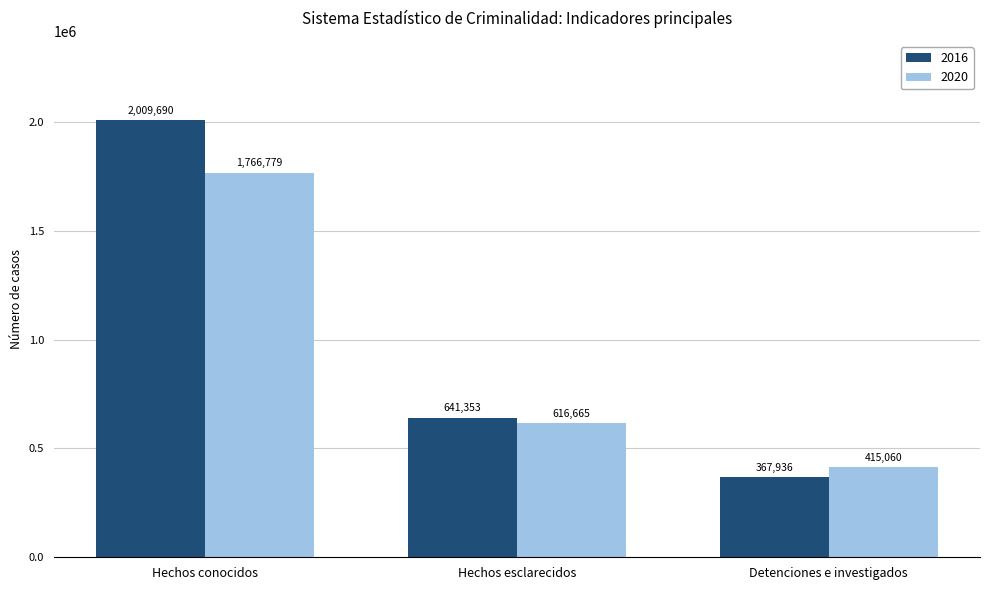

Which series changed the most between Hechos conocidos and Detenciones e investigados?

2016